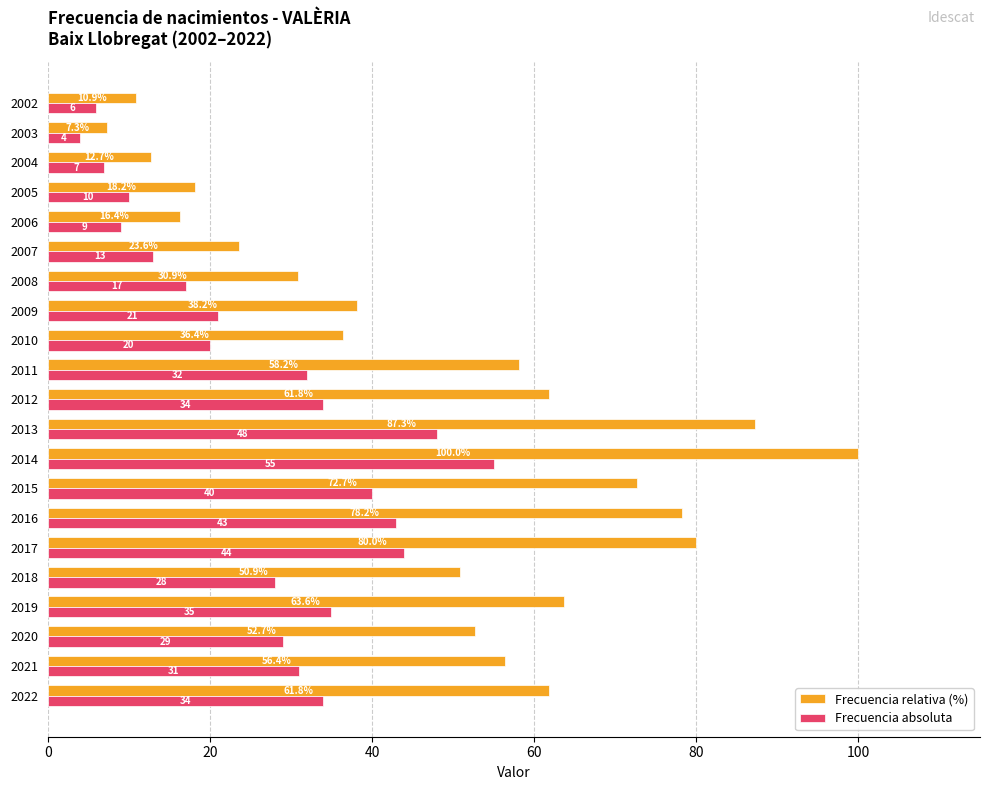

How many categories are shown in the chart?

21